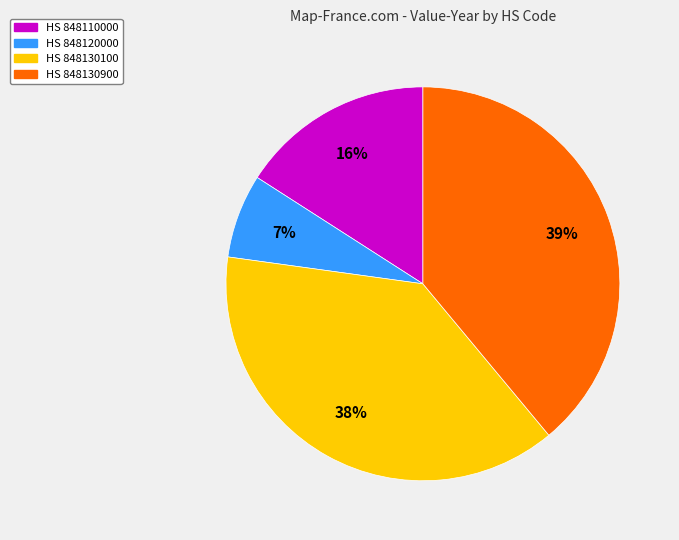

To the nearest percent, what is the difference between the largest and smallest slice percentages?

32%